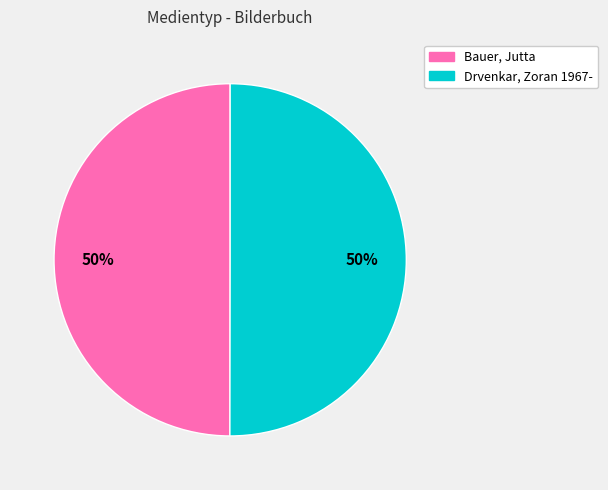

Approximately how many times larger is the value at Bauer, Jutta compared to Drvenkar, Zoran 1967-?

1.0